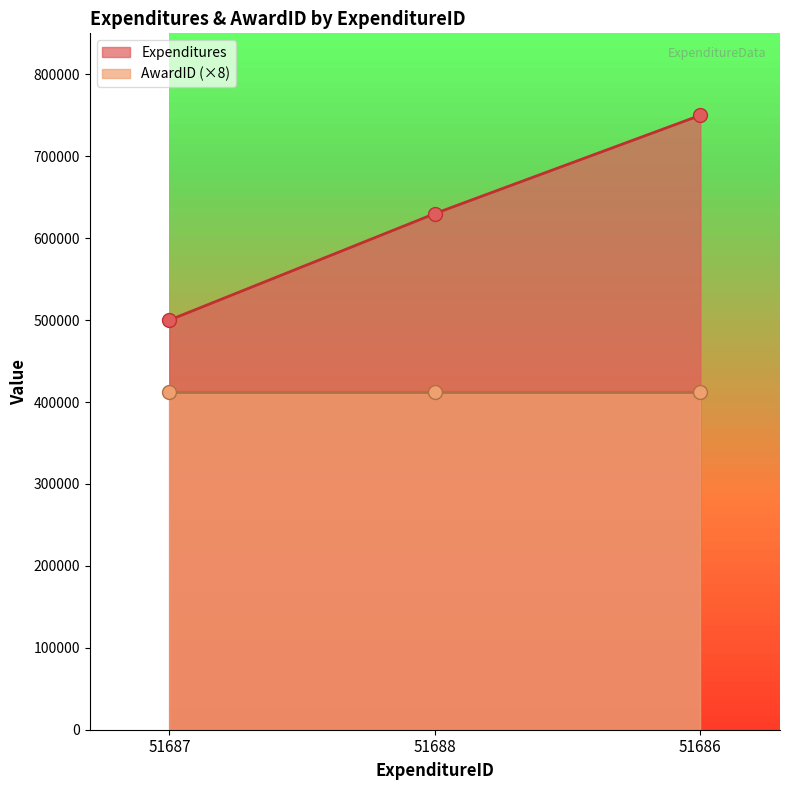

What position from the left is 51687?

1